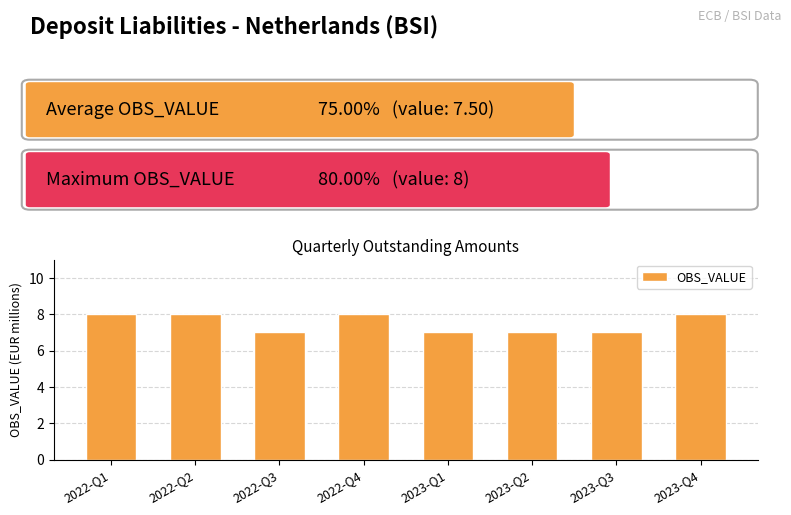

What is the label of the 6th bar from the left?

2023-Q2